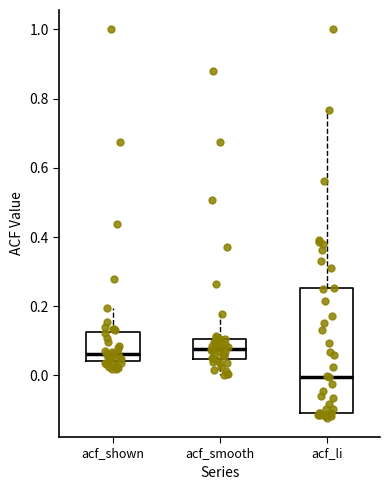

Reading left to right, read every box against the y-axis: the position of its median line, the range the box covers, and the ends of its whiskers. The values are not printed on the chart, so give them approximately, as read against the axis.

acf_shown: median 0.06, box 0.04 to 0.12, whiskers 0.02 to 0.20
acf_smooth: median 0.08, box 0.04 to 0.10, whiskers 0.00 to 0.18
acf_li: median 0.00, box -0.10 to 0.26, whiskers -0.12 to 0.76